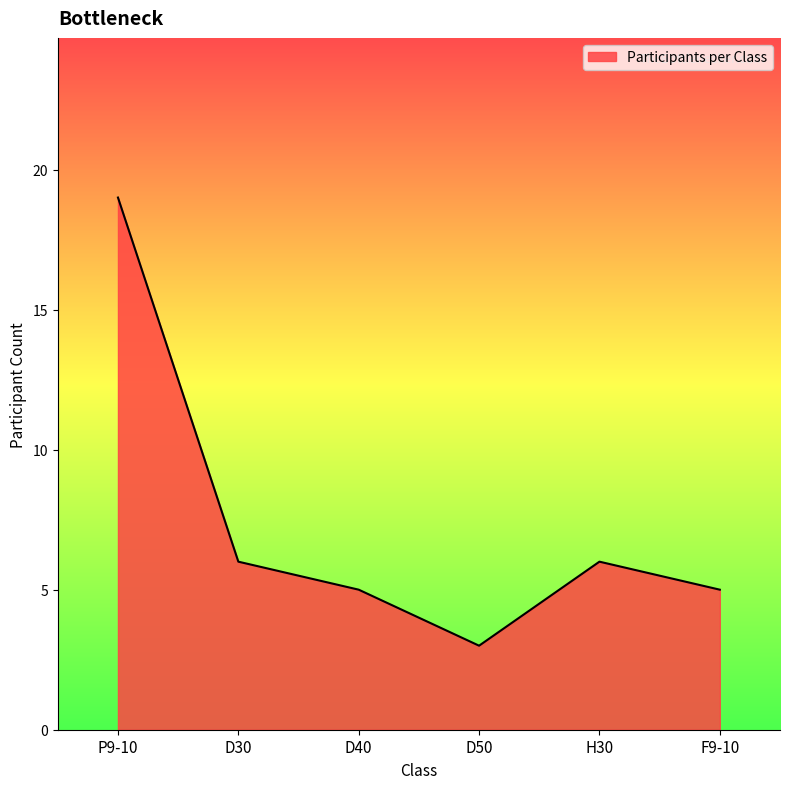

Does the chart display data point markers on the line(s)?

No